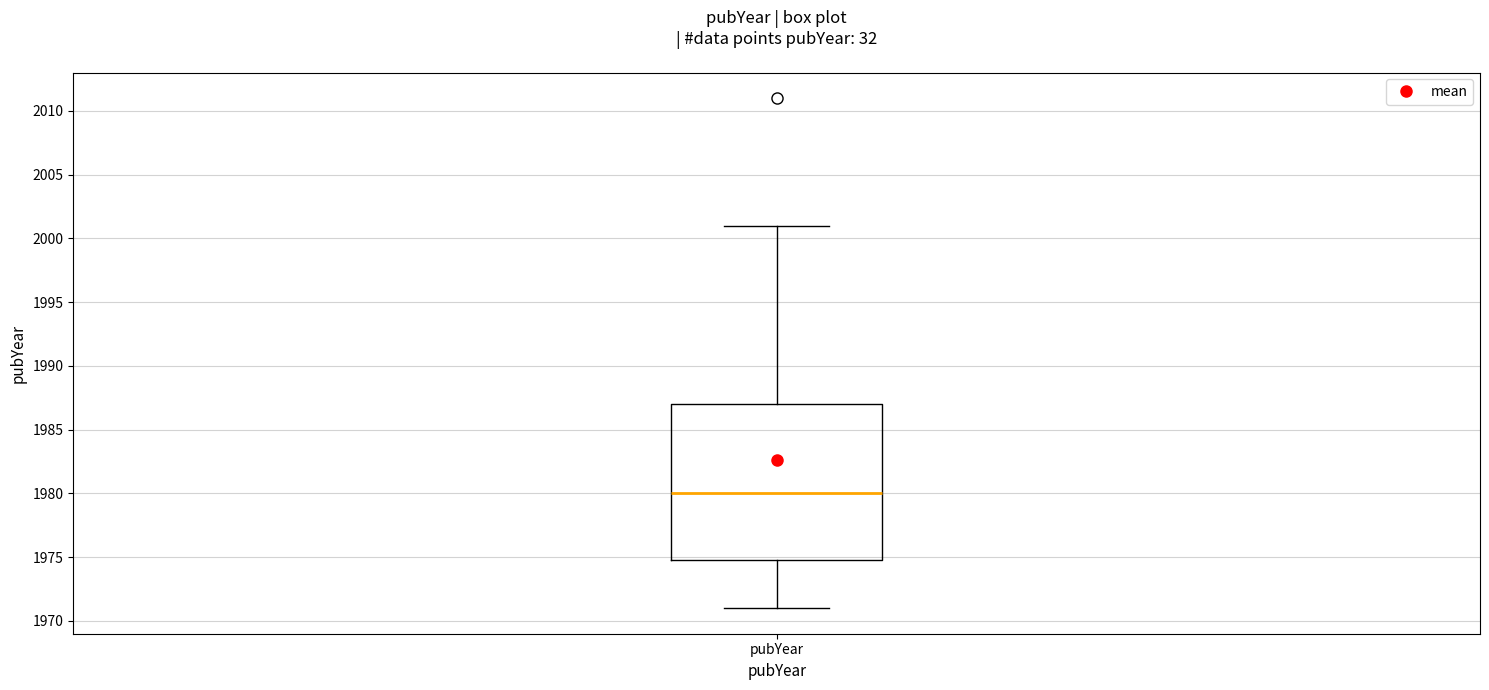

Read this box plot against the y-axis: the position of the median line, the range covered by the box, and the ends of both whiskers. The values are not printed on the chart, so give them approximately, as read against the axis.

median 1980, box 1975 to 1987, whiskers 1971 to 2001